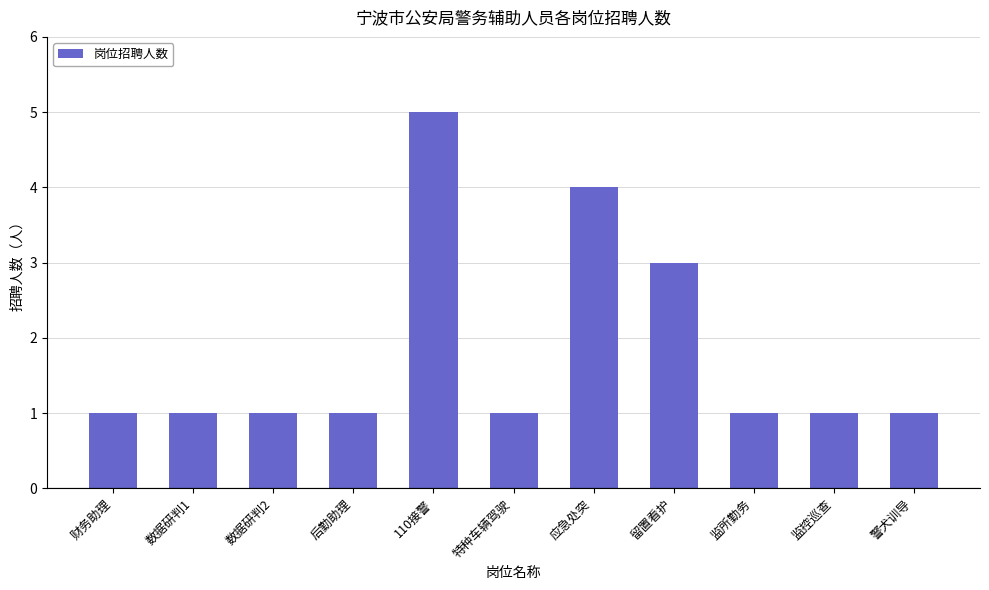

What is the change in value from 数据研判2 to 应急处突?

+3